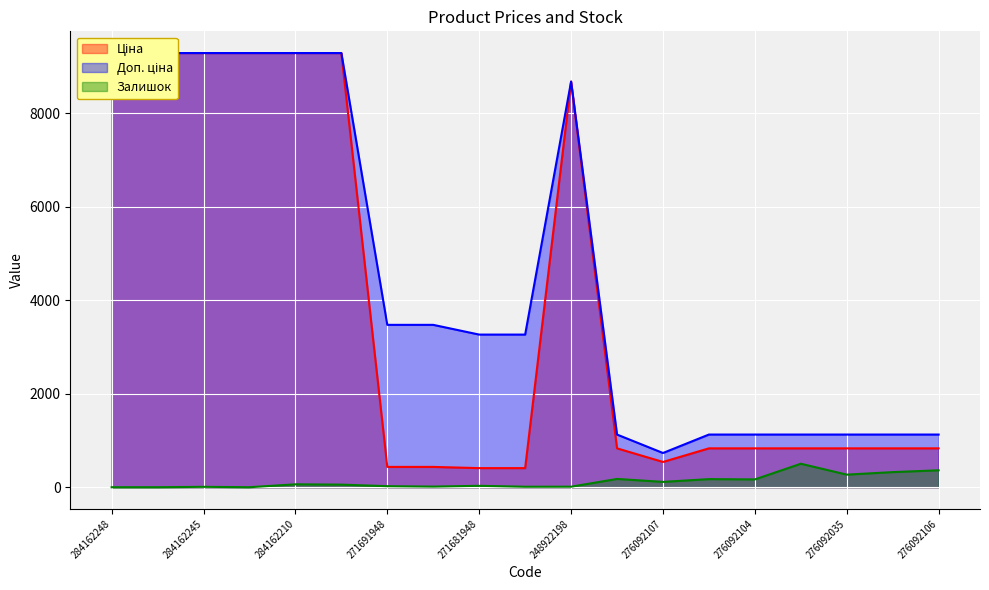

What is the label of the 5th point from the right?

276092104